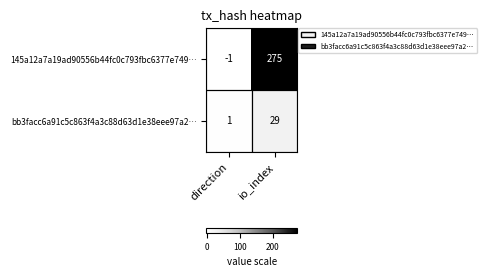

Is it true that 145a12a7a19ad90556b44fc0c793fbc6377e749… equals 275 at io_index?

True